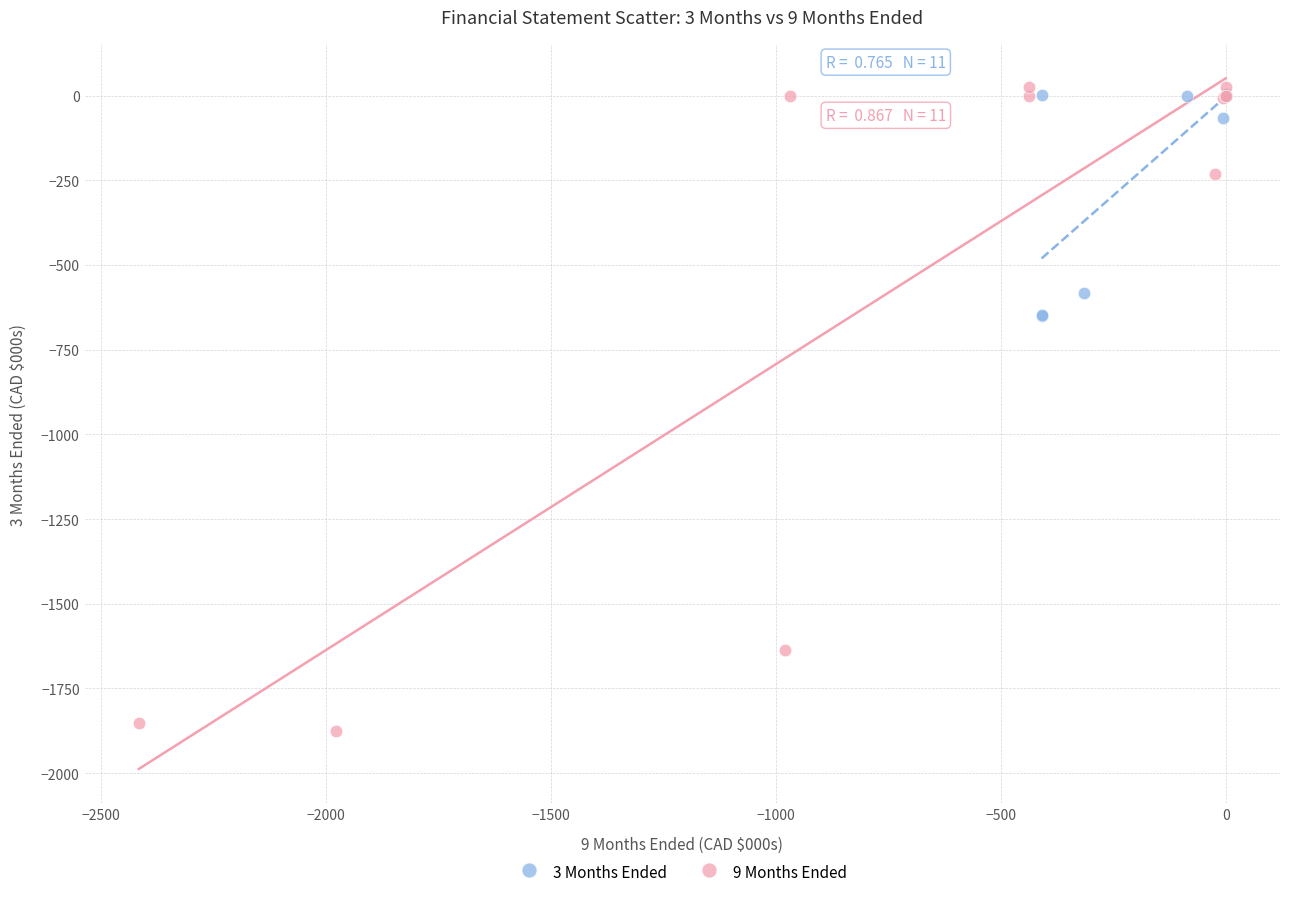

Which series reaches the minimum Y coordinate?

9 Months Ended